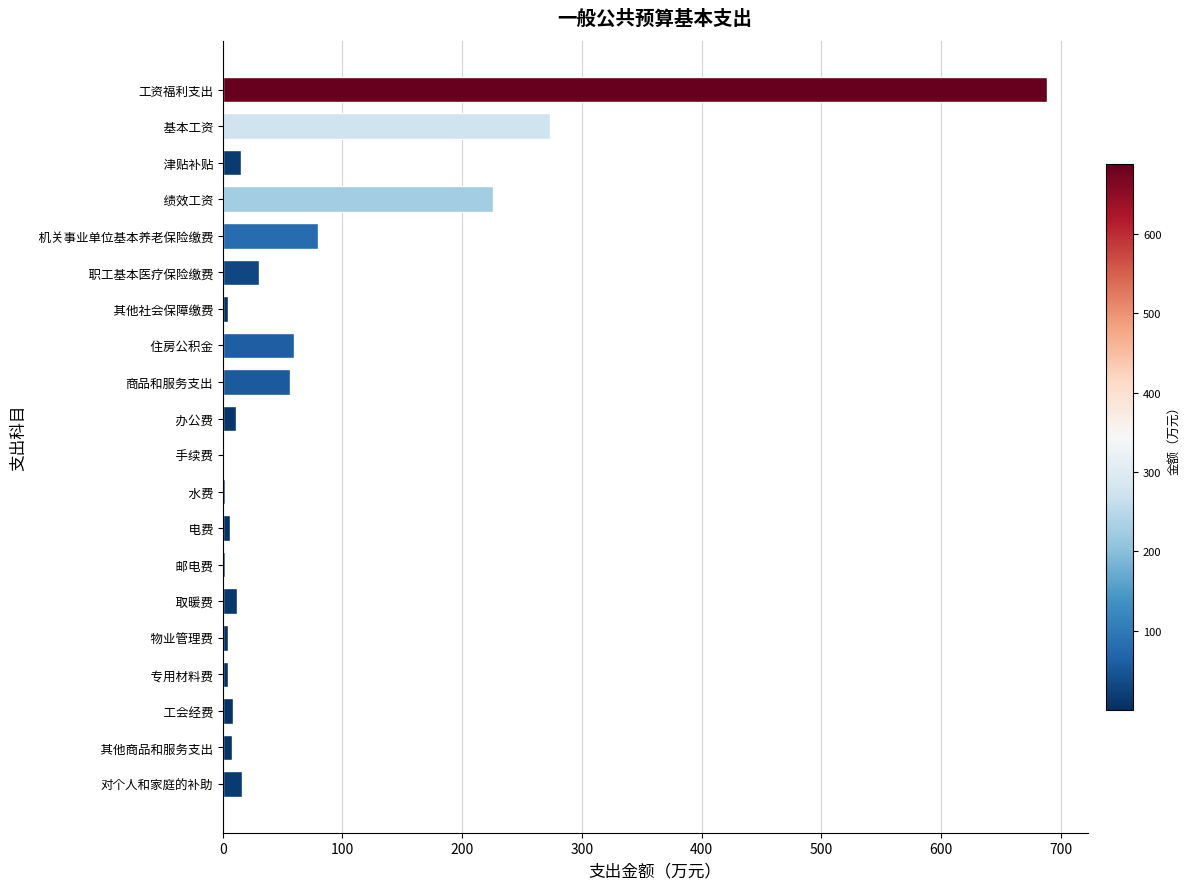

What is the greatest value displayed?

688.2